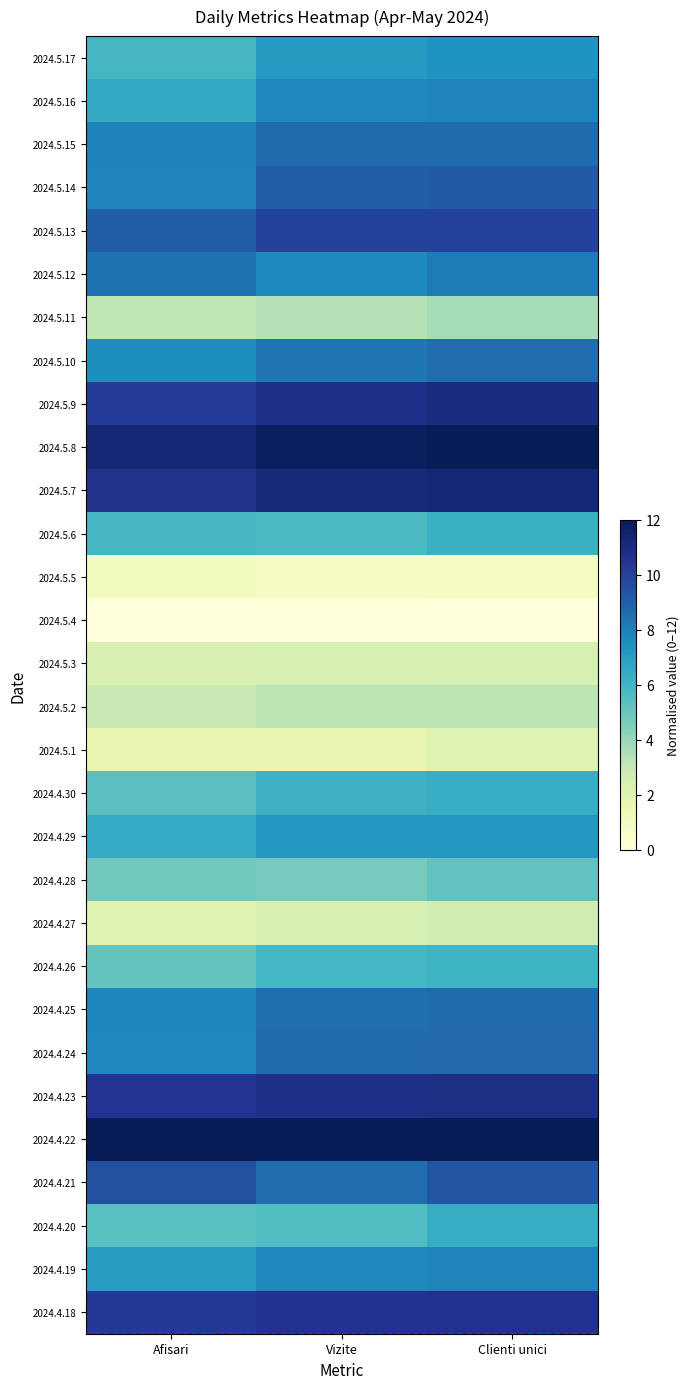

At which category is the sum across all series the highest?

Clienti unici